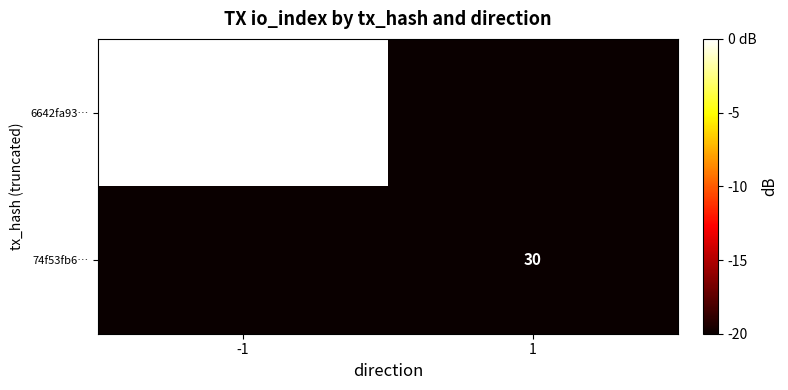

True or false: 74f53fb6… has a value of 30 at 1.

True